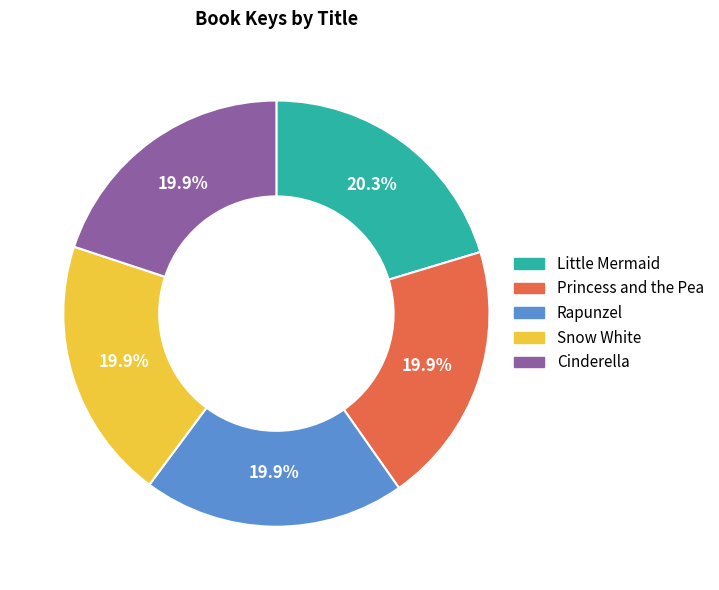

Approximately how many times larger is the value at Cinderella compared to Snow White?

1.0